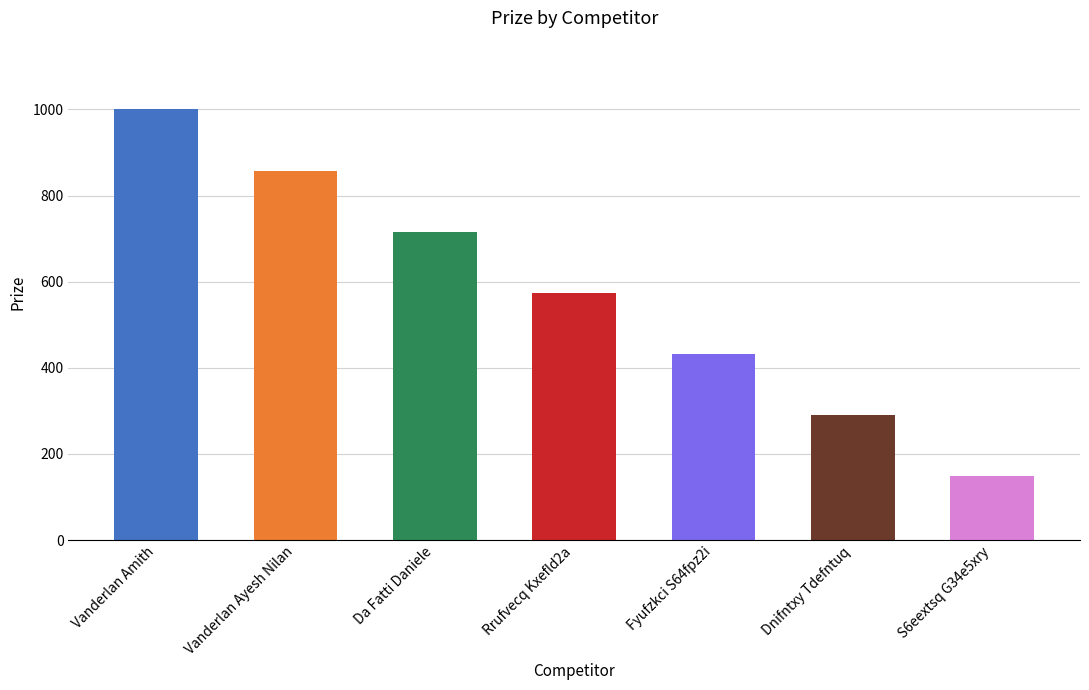

What is the change in value from Da Fatti Daniele to Fyufzkci S64fpz2i?

-284